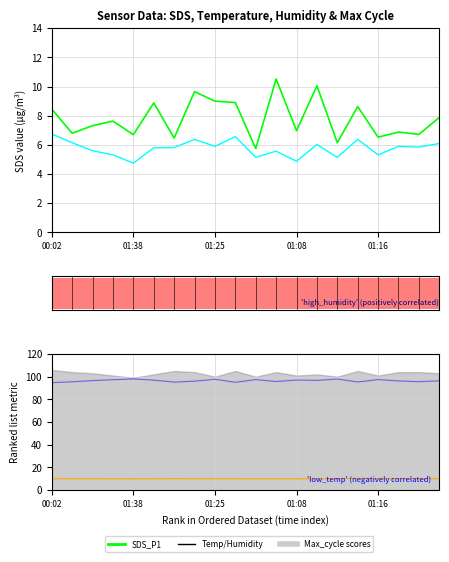

What is the spread (max minus min) of values at 17?

90.3